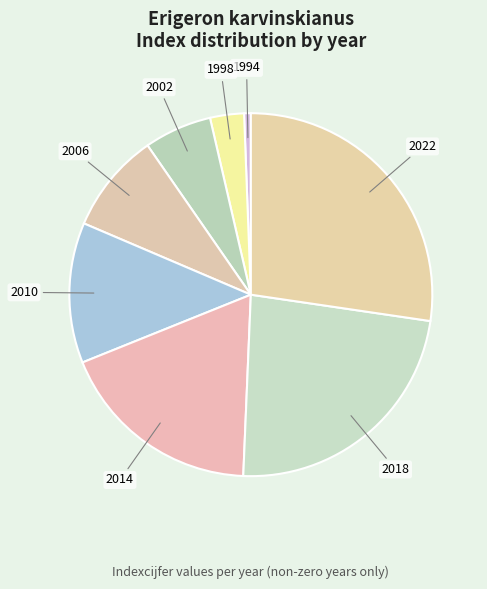

Which category has the smallest portion of the pie?

1994